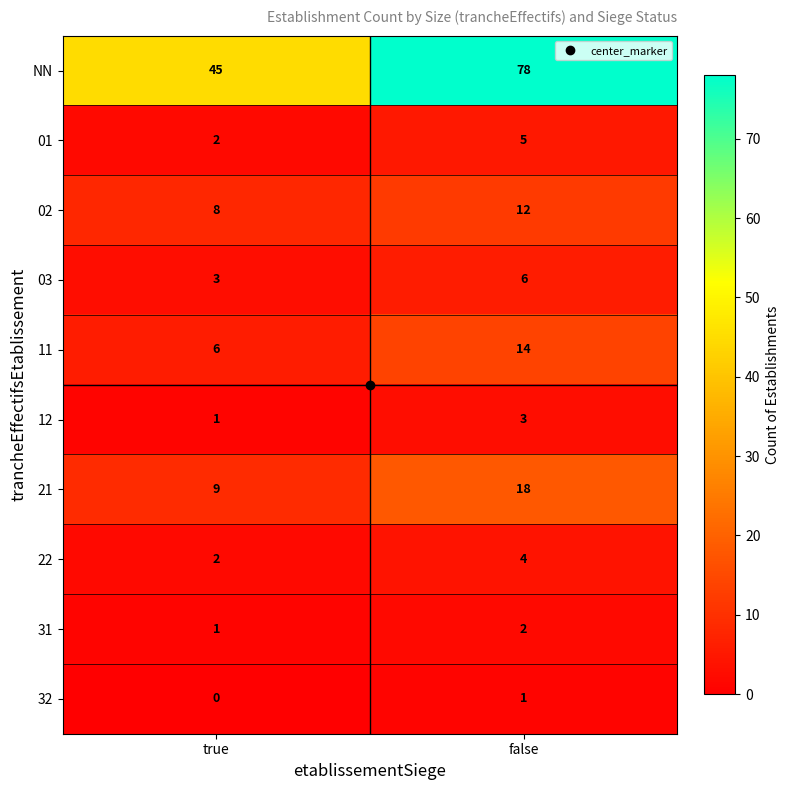

What is the difference between the maximum and minimum values in the NN series?

33